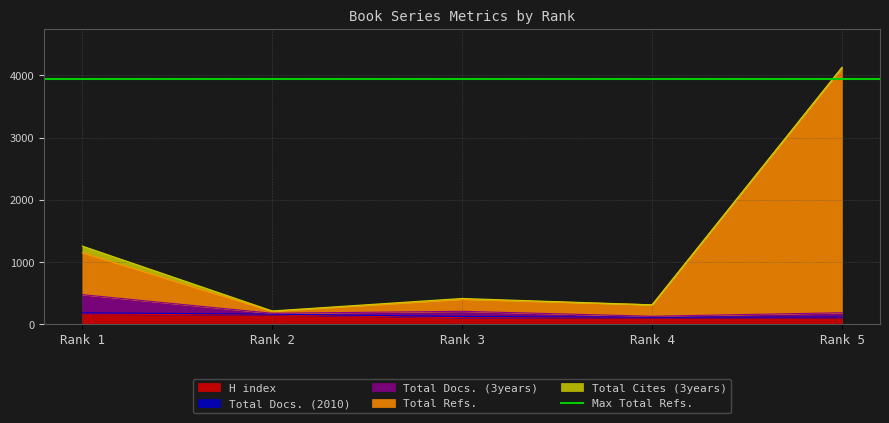

Which label corresponds to the largest value in the chart?

Rank 5